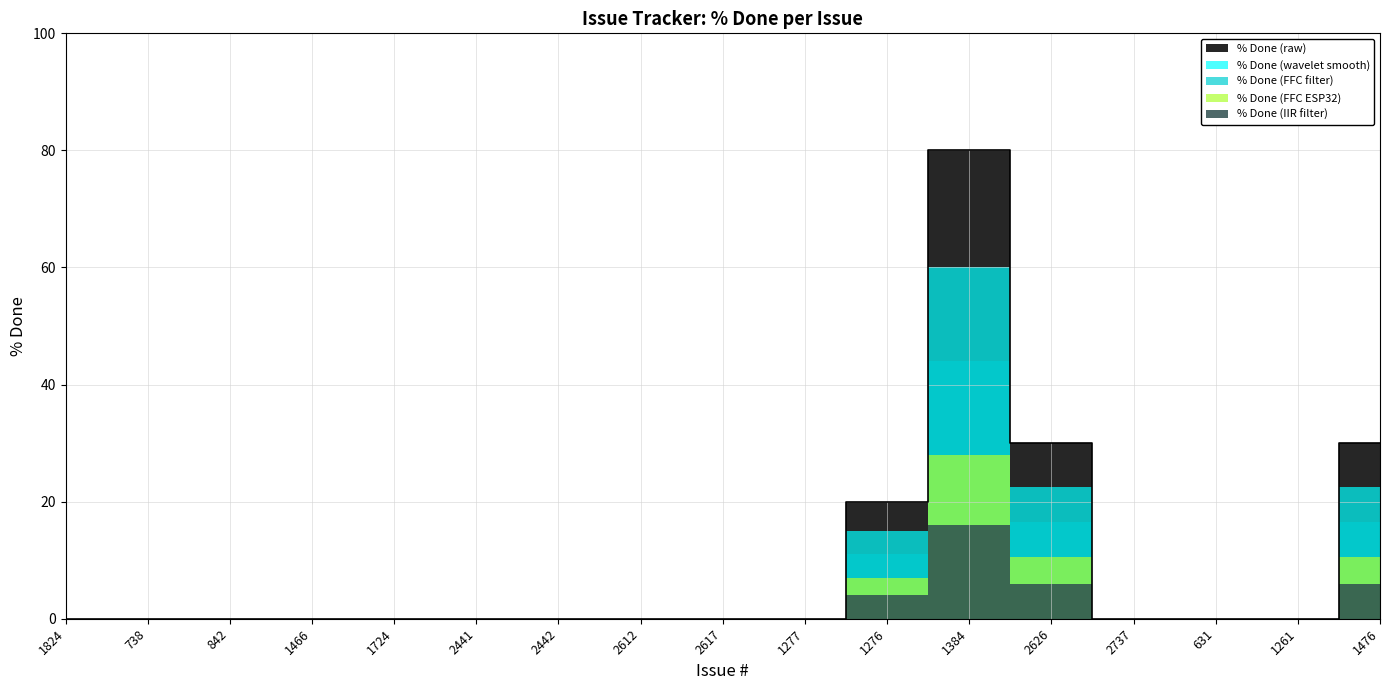

The chart shows a value of 80 at 1384. True or false?

True